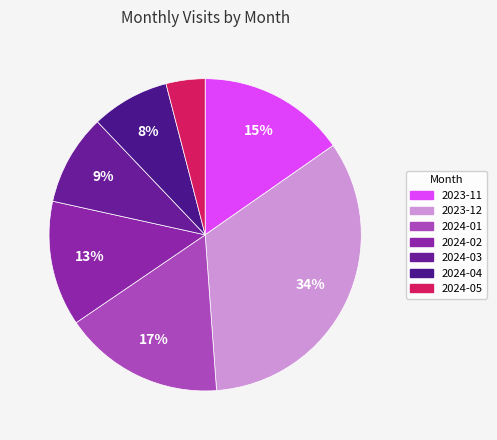

To the nearest percent, what is the combined percentage of 2023-11 and 2024-04?

23%